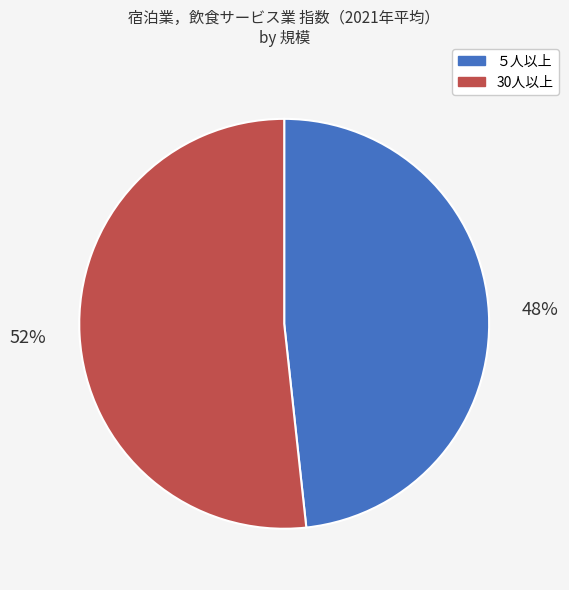

Which category has the biggest portion of the pie?

30人以上